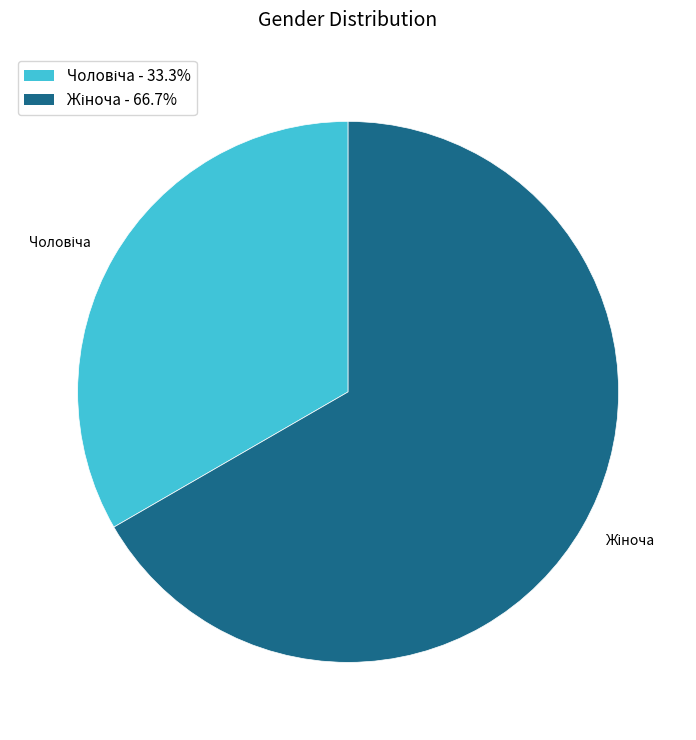

Is there a majority slice in this chart?

Yes